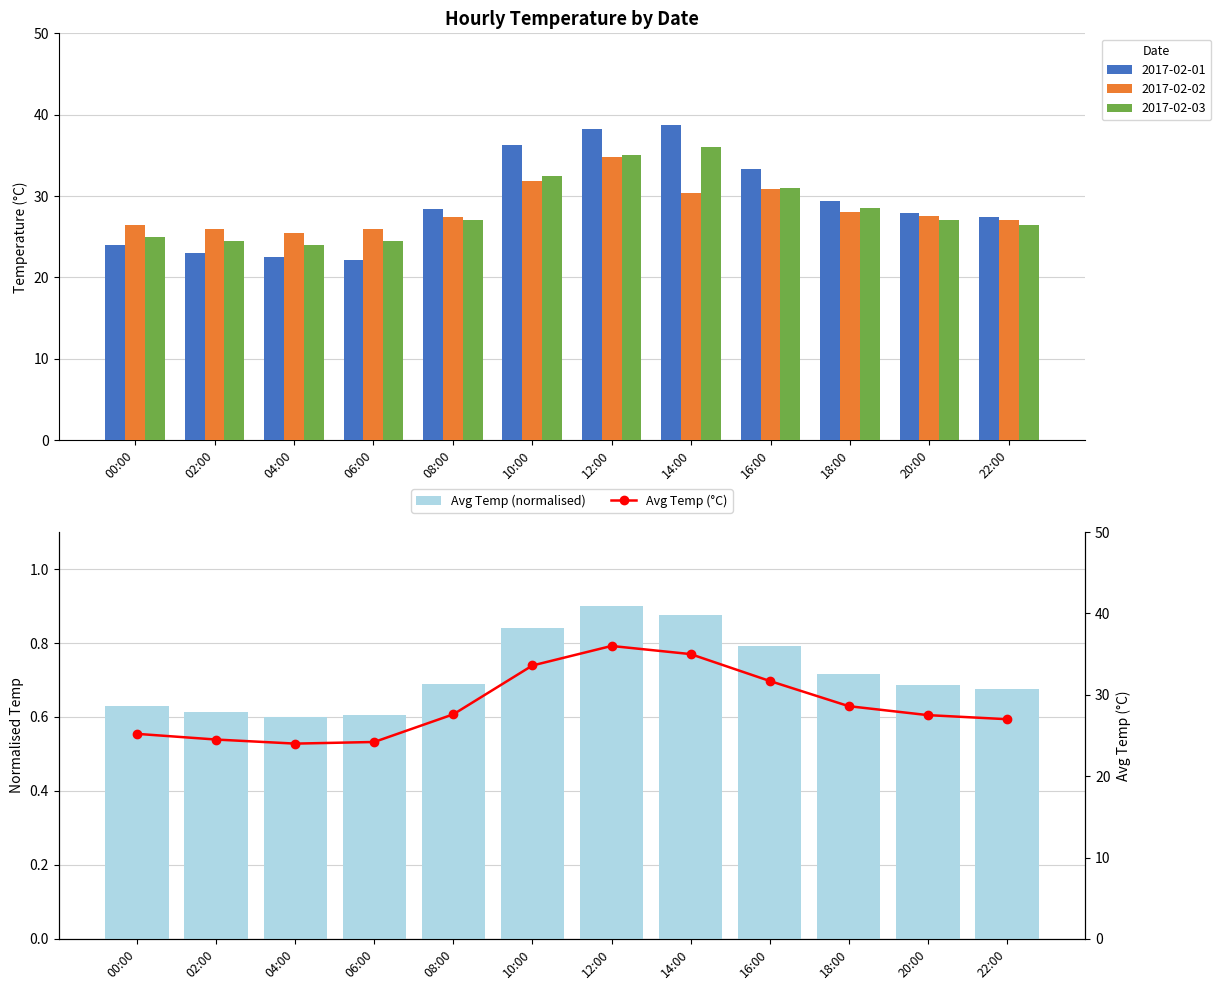

At how many categories does at least one series exceed 29?

4